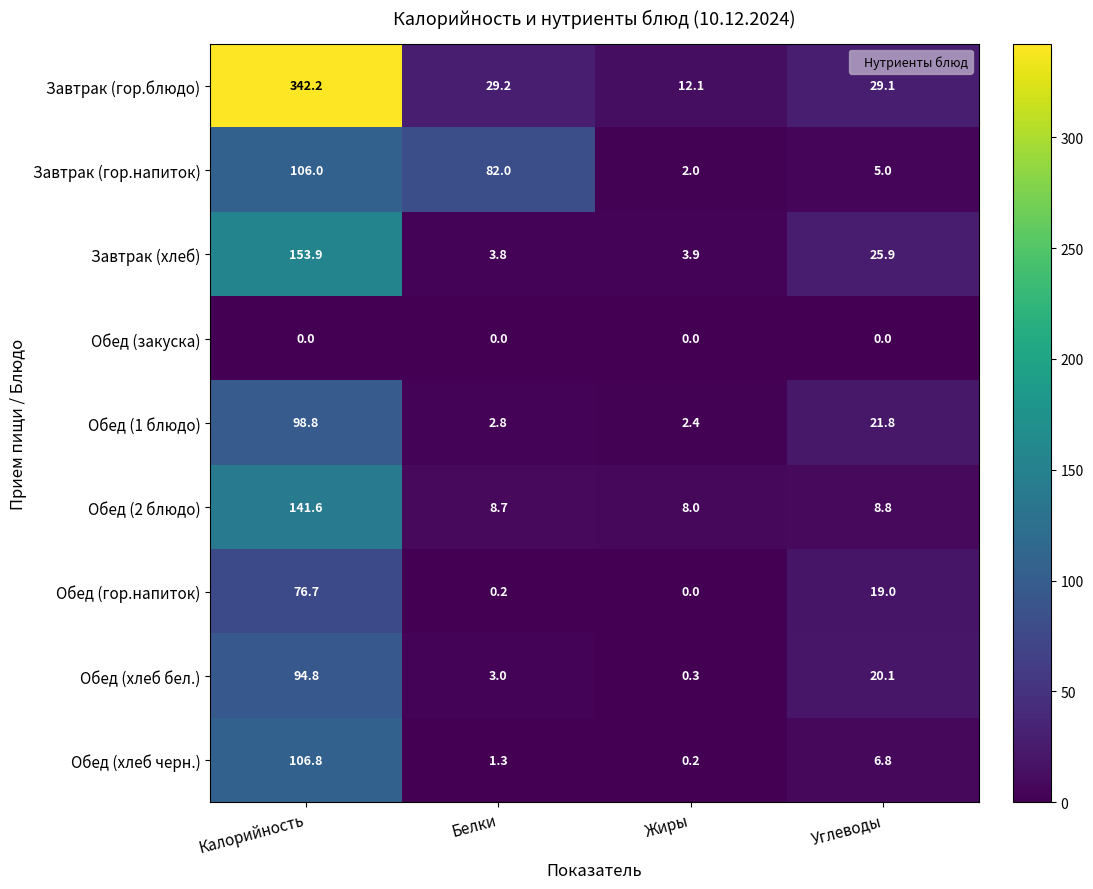

List the labels in order of Обед (1 блюдо) value, smallest first.

Жиры, Белки, Углеводы, Калорийность